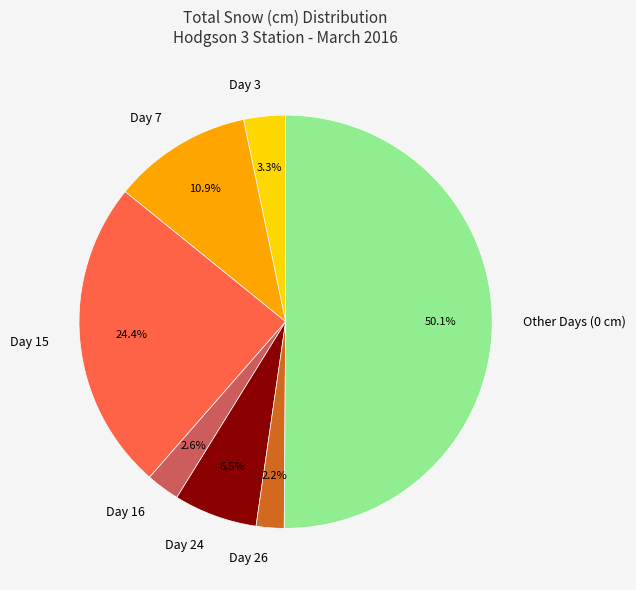

Count the number of slices in the pie.

7